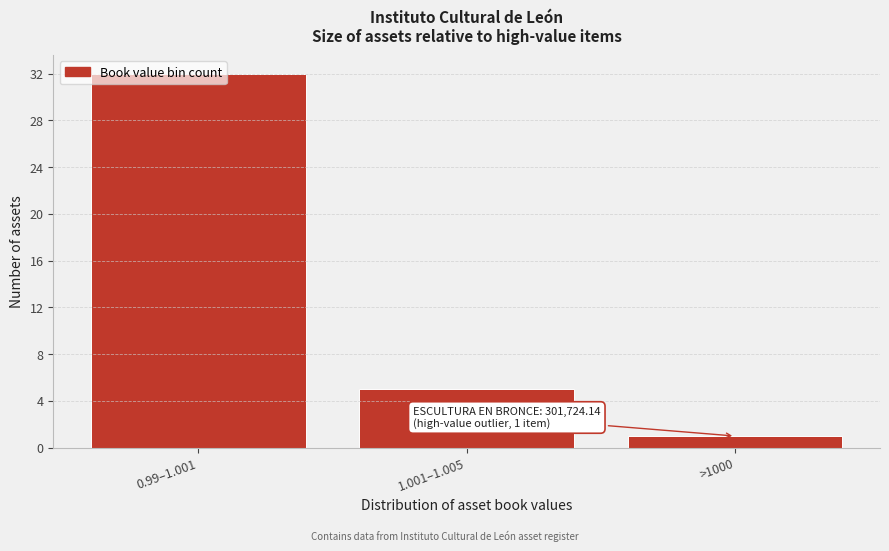

Which label corresponds to the largest value in the chart?

0.99–1.001